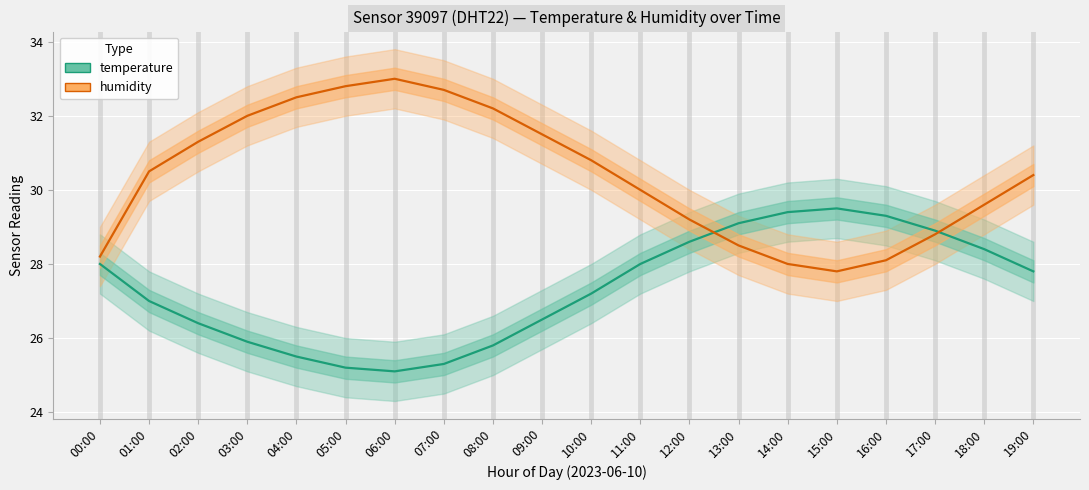

Which series has the largest total across all categories?

humidity